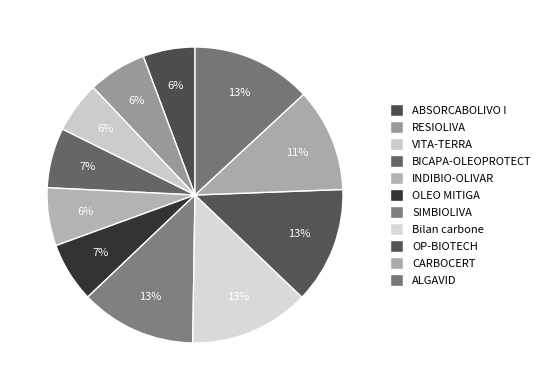

Which slice is the largest?

Bilan carbone